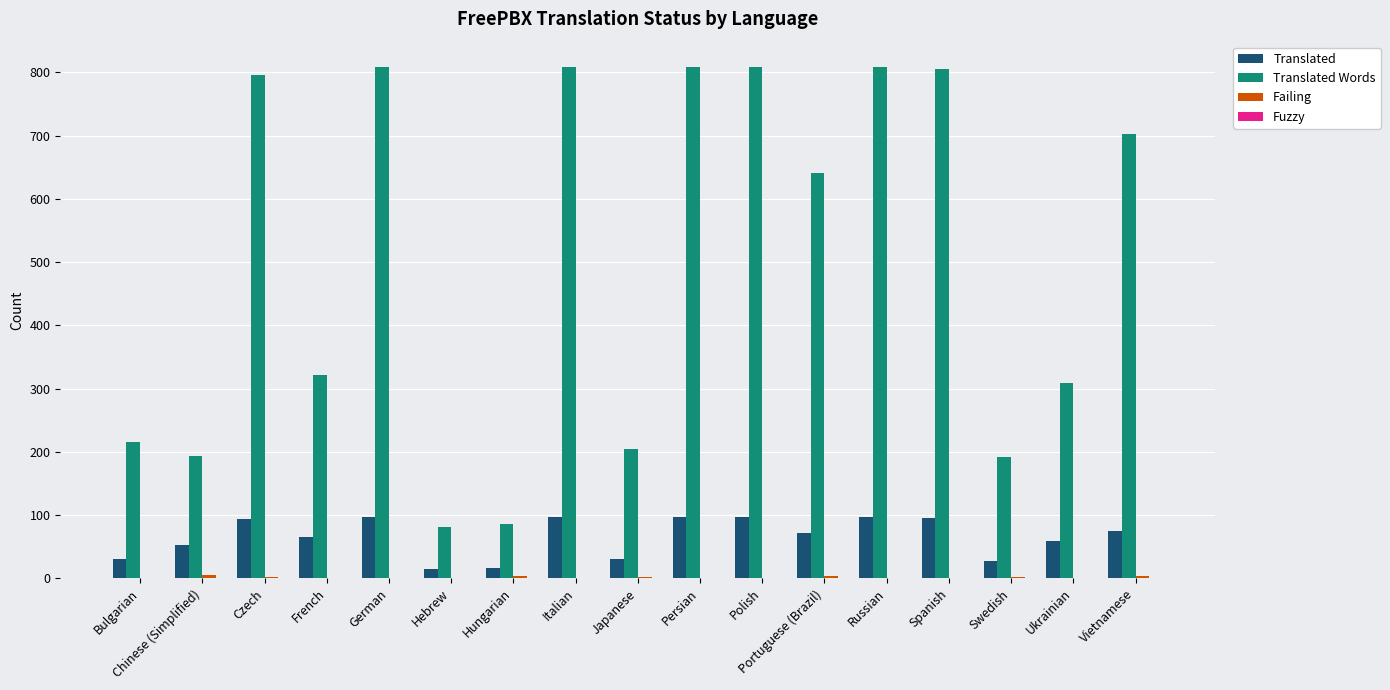

What is the sum of all Translated values?

1119